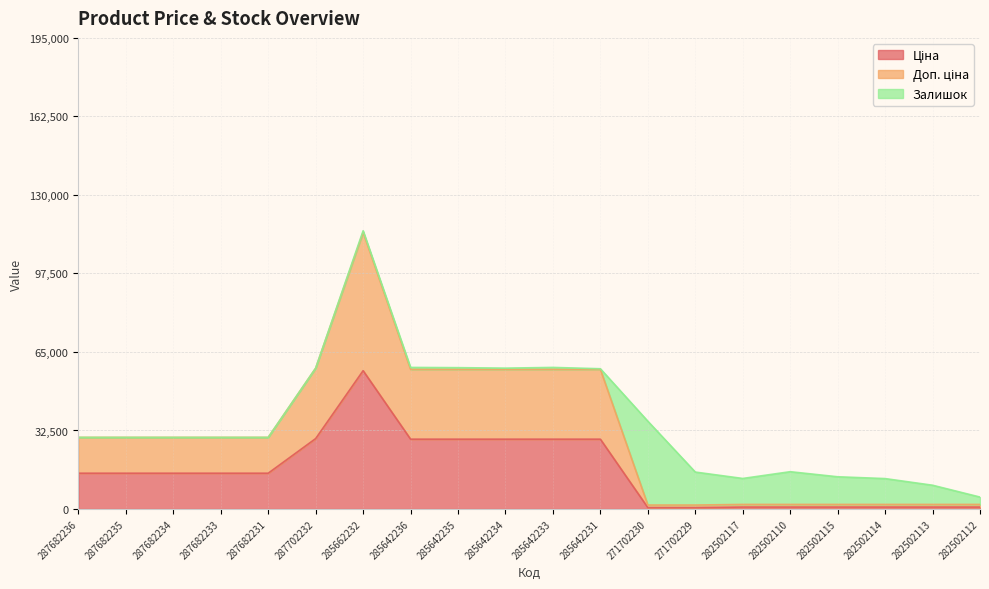

What is the total value across all series at 287682236?

29635.2